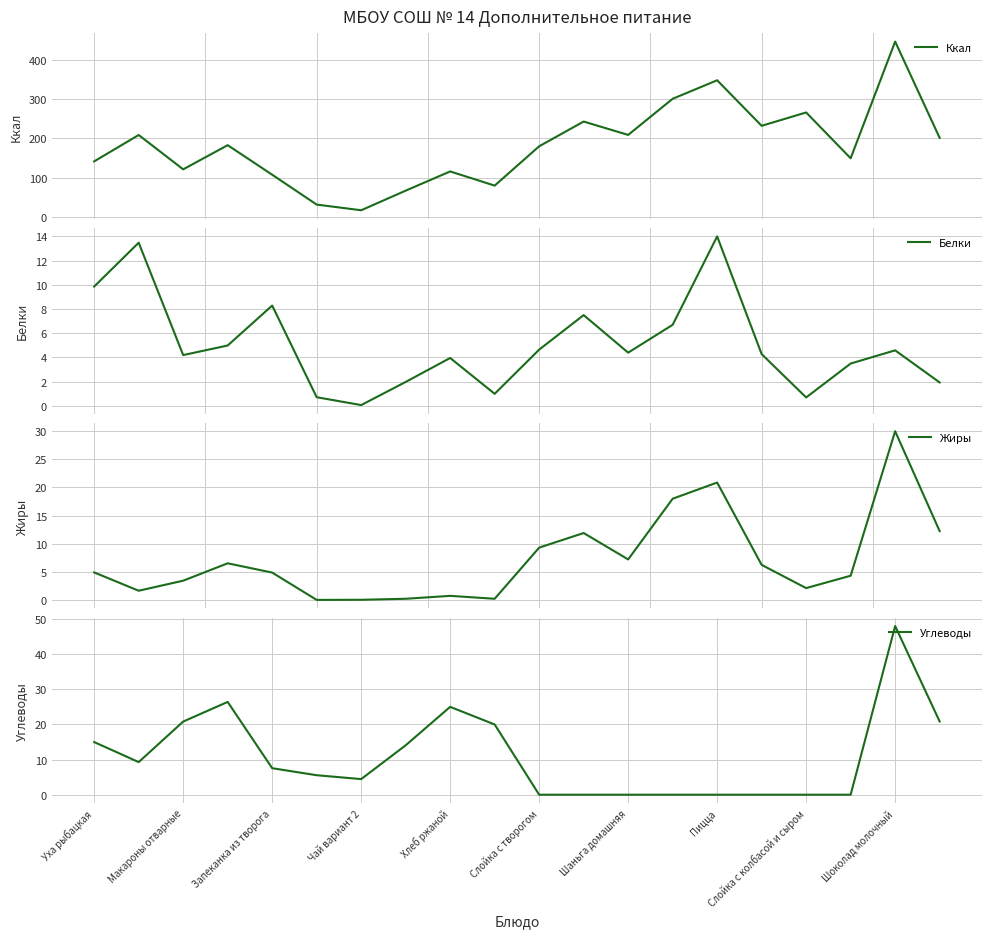

What is the highest value of the Белки series?

14.0